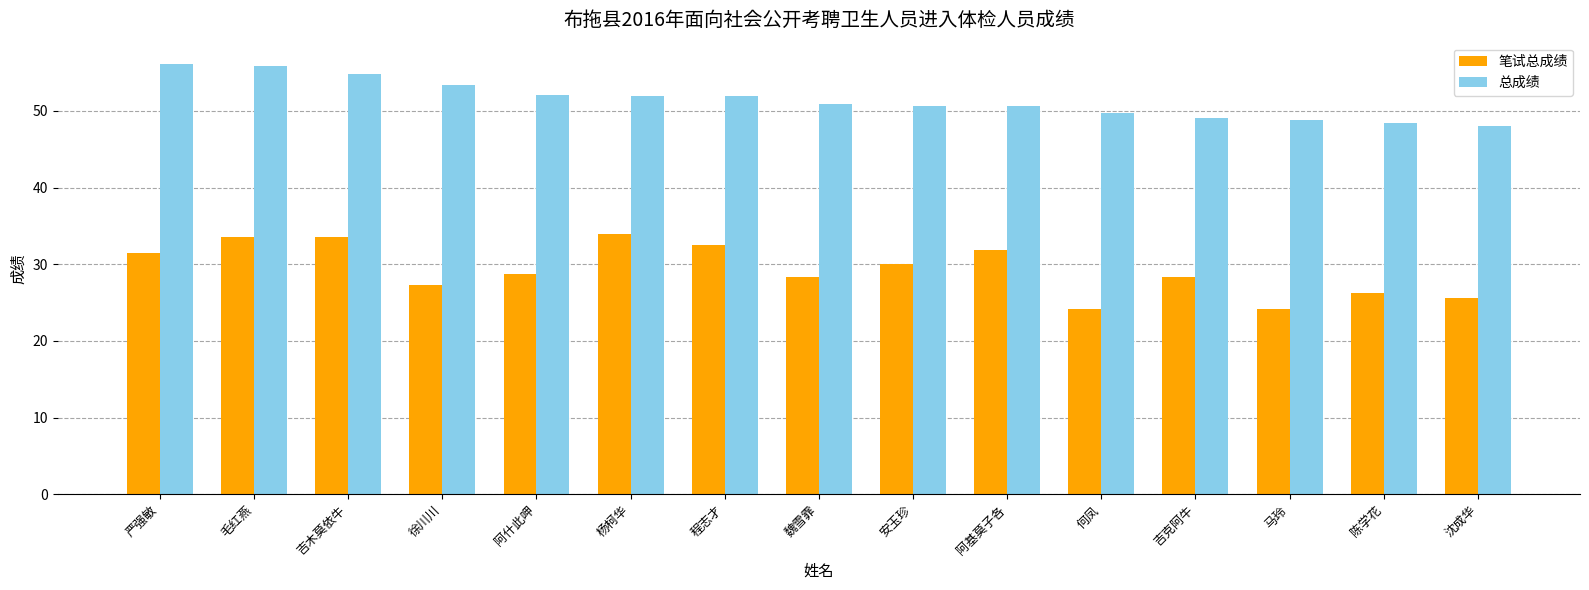

The 总成绩 series shows 65.4 at 马玲. True or false?

False